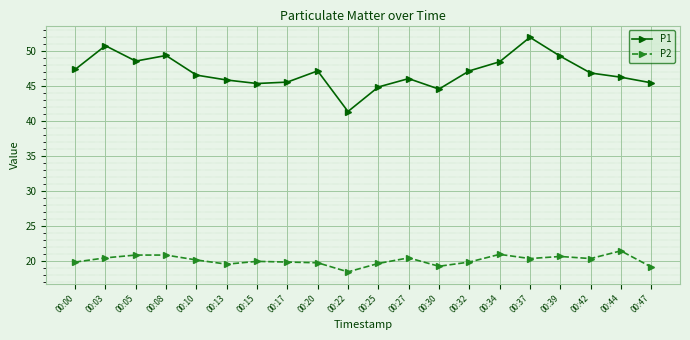

What is the smallest value displayed?

18.4